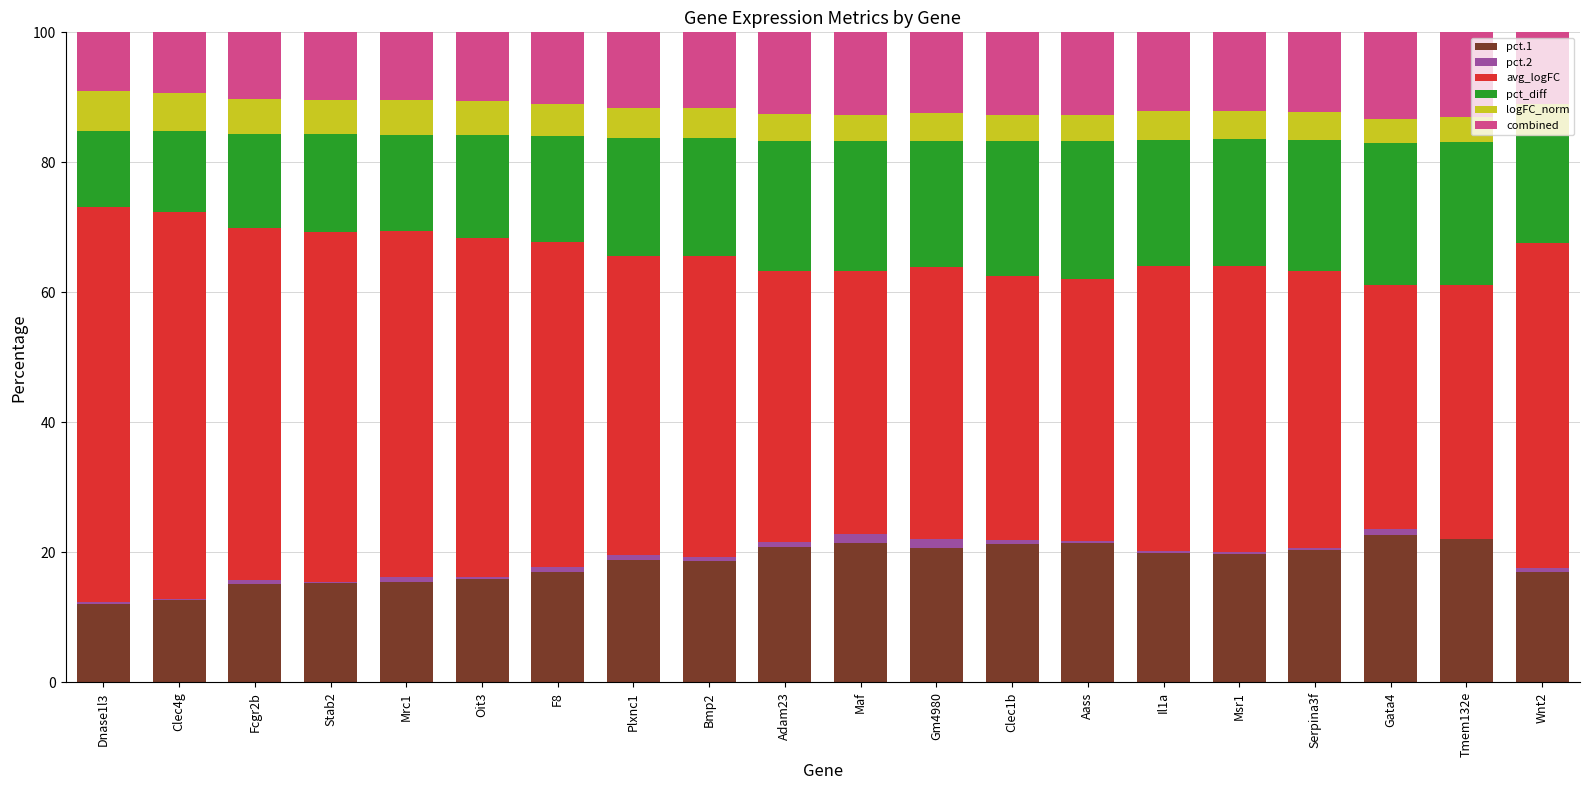

What position from the right is Stab2?

17